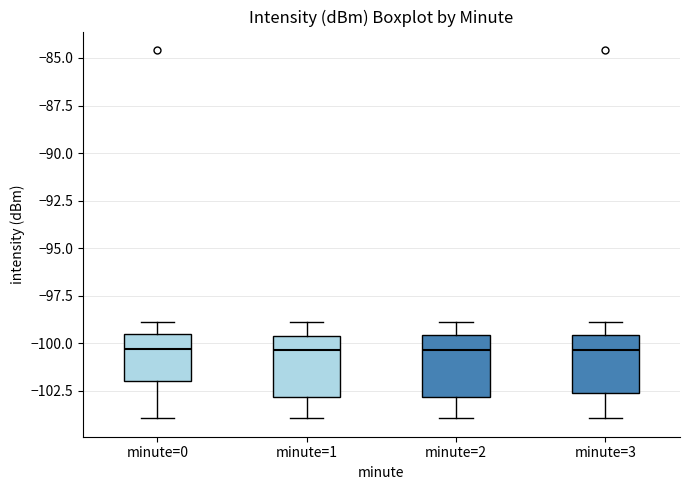

Reading left to right, read every box against the y-axis: the position of its median line, the range the box covers, and the ends of its whiskers. The values are not printed on the chart, so give them approximately, as read against the axis.

minute=0: median -100.5, box -102.0 to -99.5, whiskers -104.0 to -99.0
minute=1: median -100.5, box -103.0 to -99.5, whiskers -104.0 to -99.0
minute=2: median -100.5, box -103.0 to -99.5, whiskers -104.0 to -99.0
minute=3: median -100.5, box -102.5 to -99.5, whiskers -104.0 to -99.0